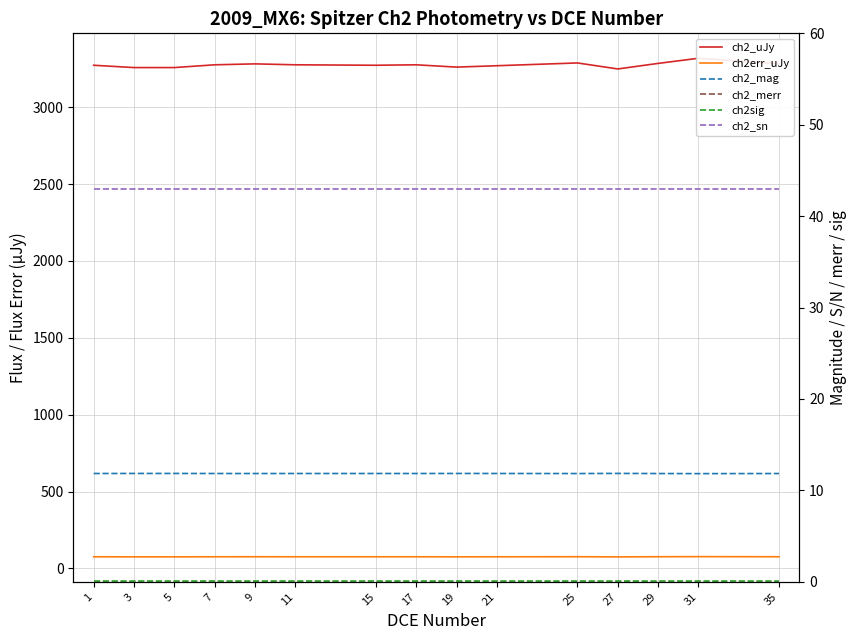

Which series changed the most between 3 and 17?

ch2_uJy